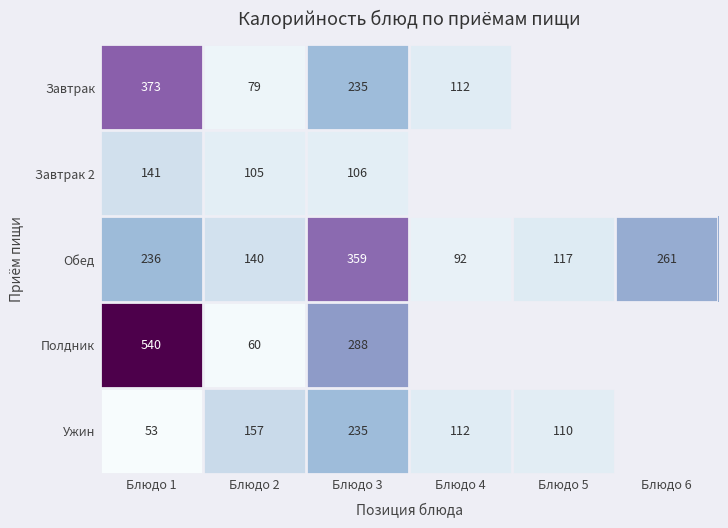

Between Блюдо 2 and Блюдо 3, which series saw the biggest shift?

Полдник